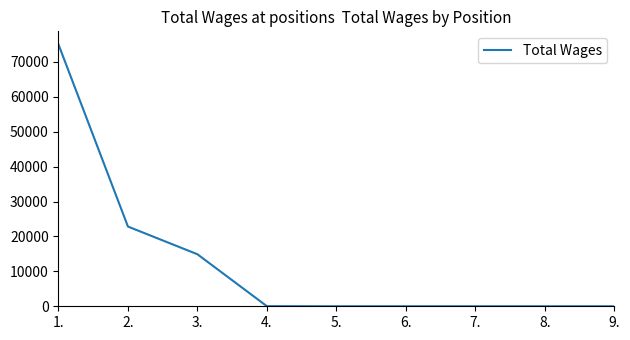

Is it true that the value at 9. is -29375?

False